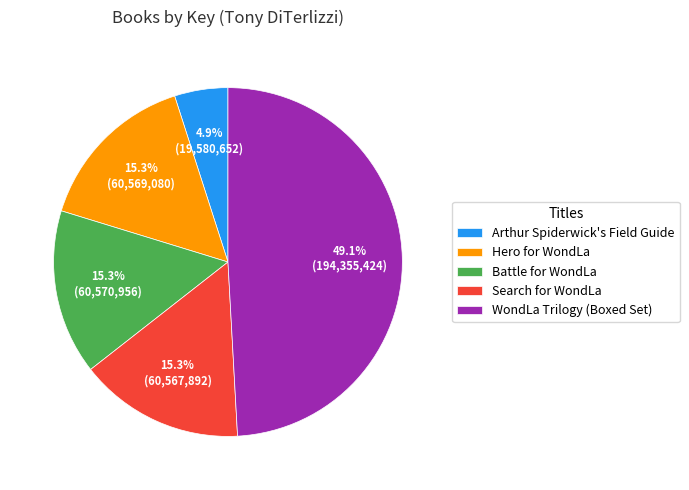

To the nearest percent, what is the combined percentage of WondLa Trilogy (Boxed Set) and Hero for WondLa?

64%